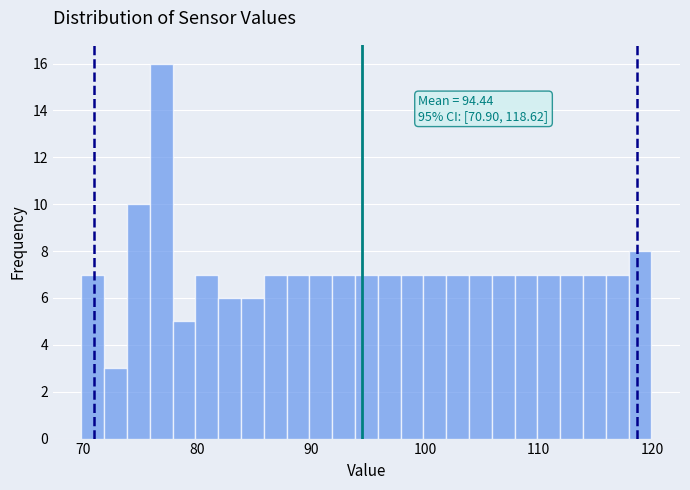

Read against the x-axis, roughly where is the centre of the tallest bar?

77